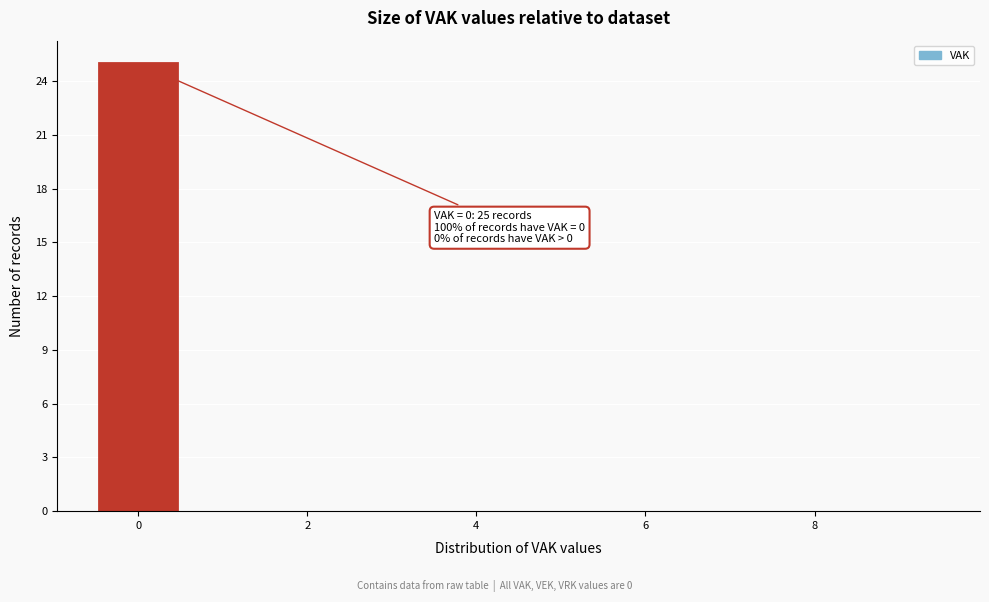

Over which range of the x-axis is the bar tallest?

-0.5 to 0.5